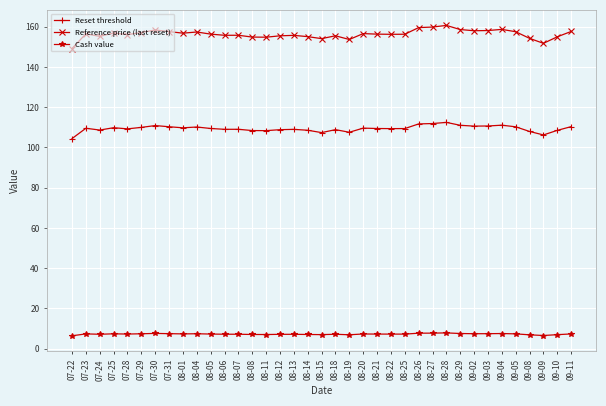

True or false: Cash value and Reference price (last reset) cross at least once.

False